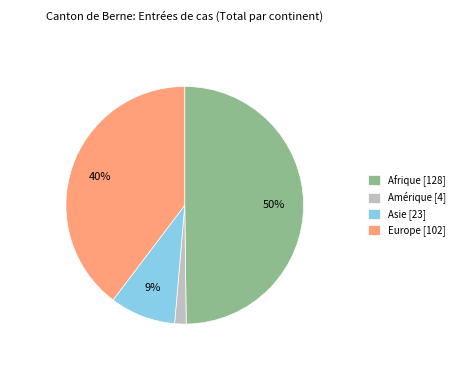

Count the number of slices in the pie.

4